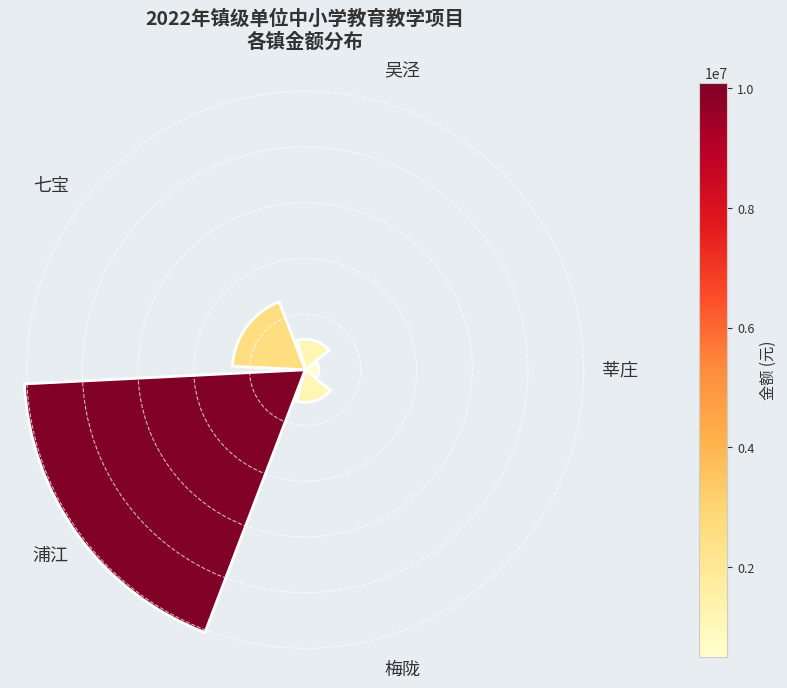

Rank the categories by value from lowest to highest.

莘庄, 吴泾, 梅陇, 七宝, 浦江